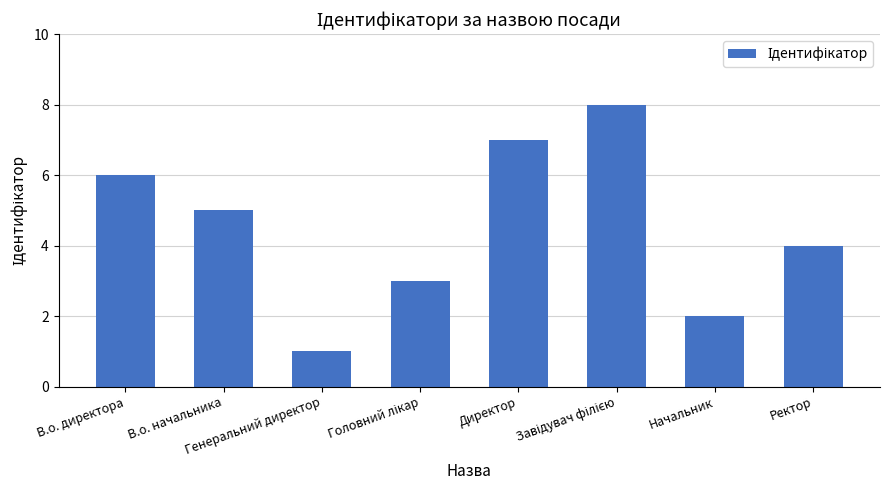

Does the chart contain stacked bars?

No